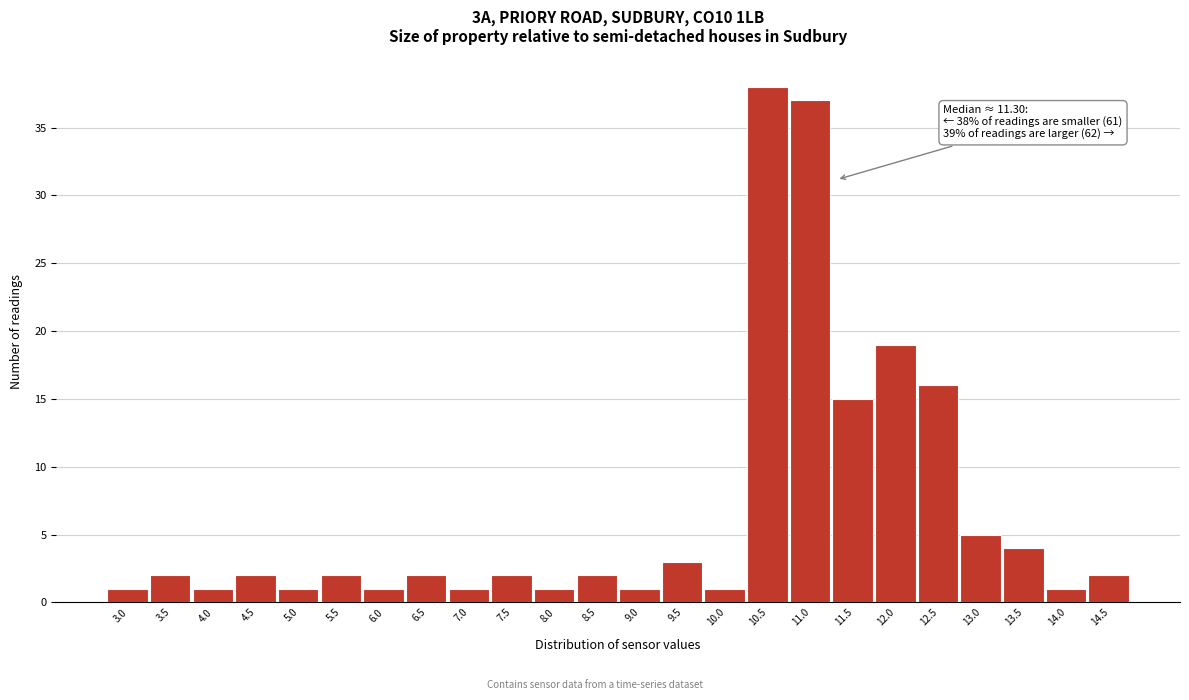

Reading left to right, transcribe all the data shown in this chart.

1	2	1	2	1	2	1	2	1	2	1	2	1	3	1	38	37	15	19	16	5	4	1	2